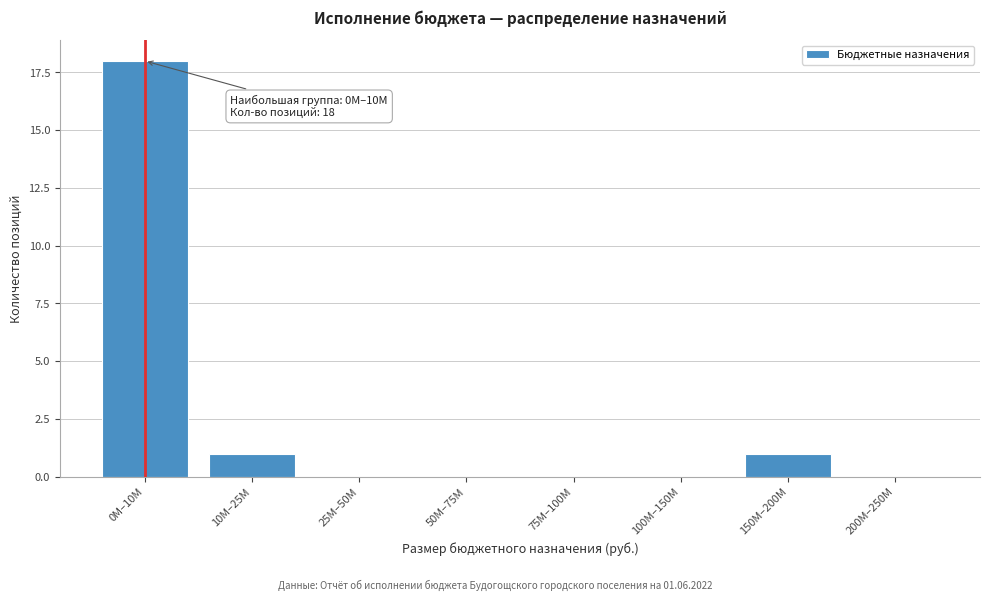

Reading right to left, extract all data points from this chart.

200M–250M=0	150M–200M=1	100M–150M=0	75M–100M=0	50M–75M=0	25M–50M=0	10M–25M=1	0M–10M=18